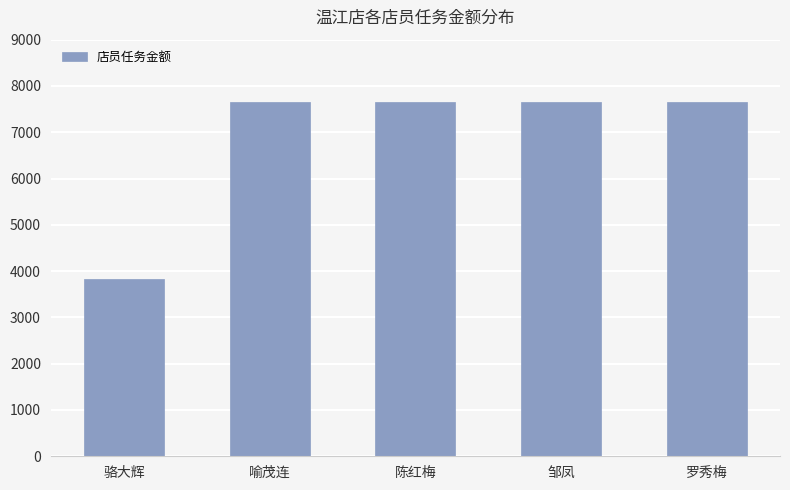

At which category does the chart reach its minimum across all series?

骆大辉